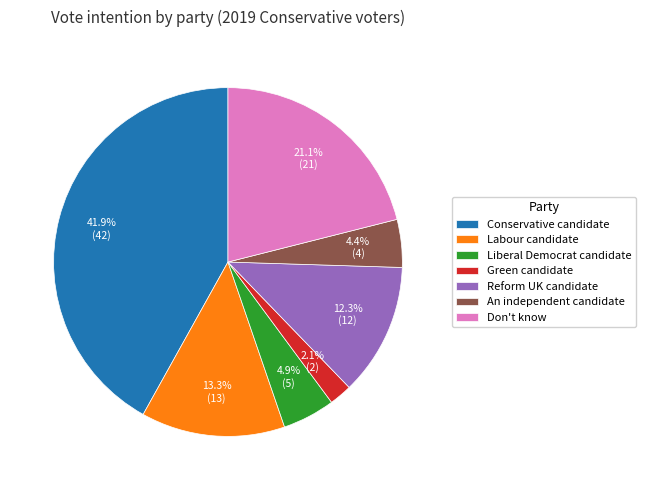

How many slices are in this pie chart?

7